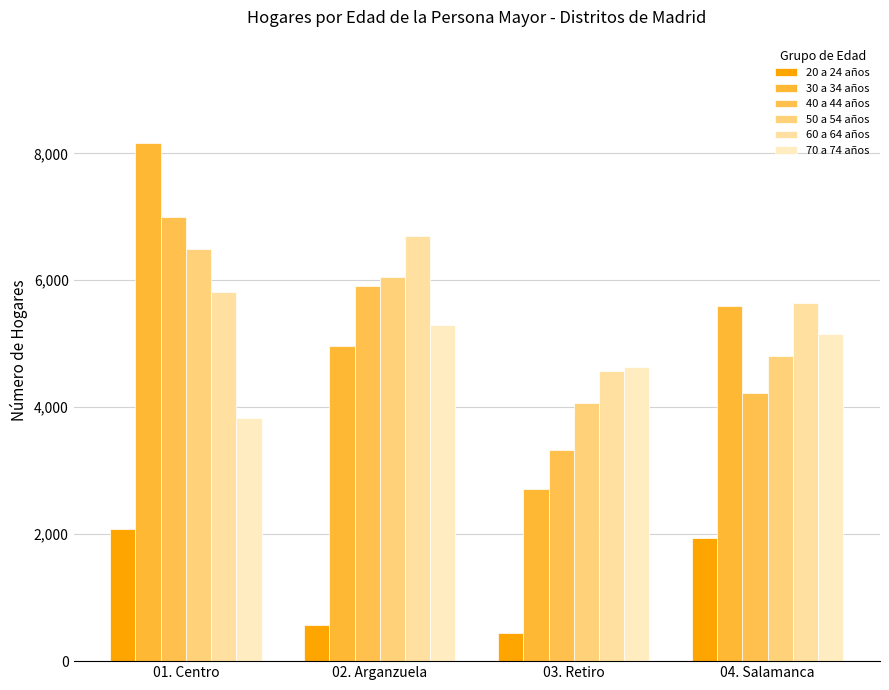

Reading left to right, list all the values displayed in this chart.

20 a 24 años: 01. Centro=2085	02. Arganzuela=564	03. Retiro=439	04. Salamanca=1943
30 a 34 años: 01. Centro=8159	02. Arganzuela=4965	03. Retiro=2715	04. Salamanca=5596
40 a 44 años: 01. Centro=6998	02. Arganzuela=5917	03. Retiro=3331	04. Salamanca=4218
50 a 54 años: 01. Centro=6488	02. Arganzuela=6052	03. Retiro=4065	04. Salamanca=4806
60 a 64 años: 01. Centro=5814	02. Arganzuela=6690	03. Retiro=4569	04. Salamanca=5639
70 a 74 años: 01. Centro=3827	02. Arganzuela=5292	03. Retiro=4637	04. Salamanca=5157